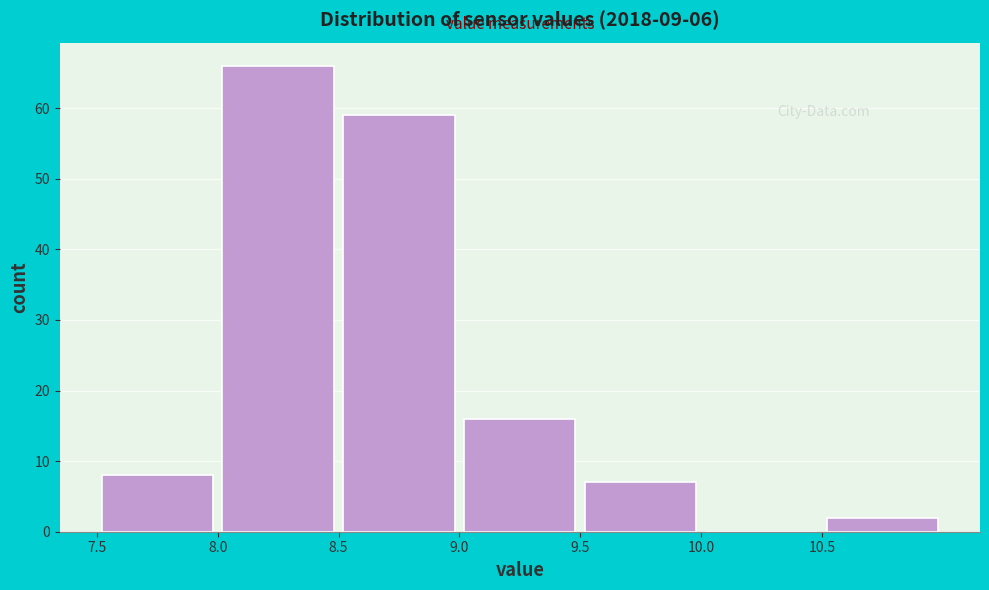

Which range on the x-axis has the tallest bar?

8.0 to 8.5